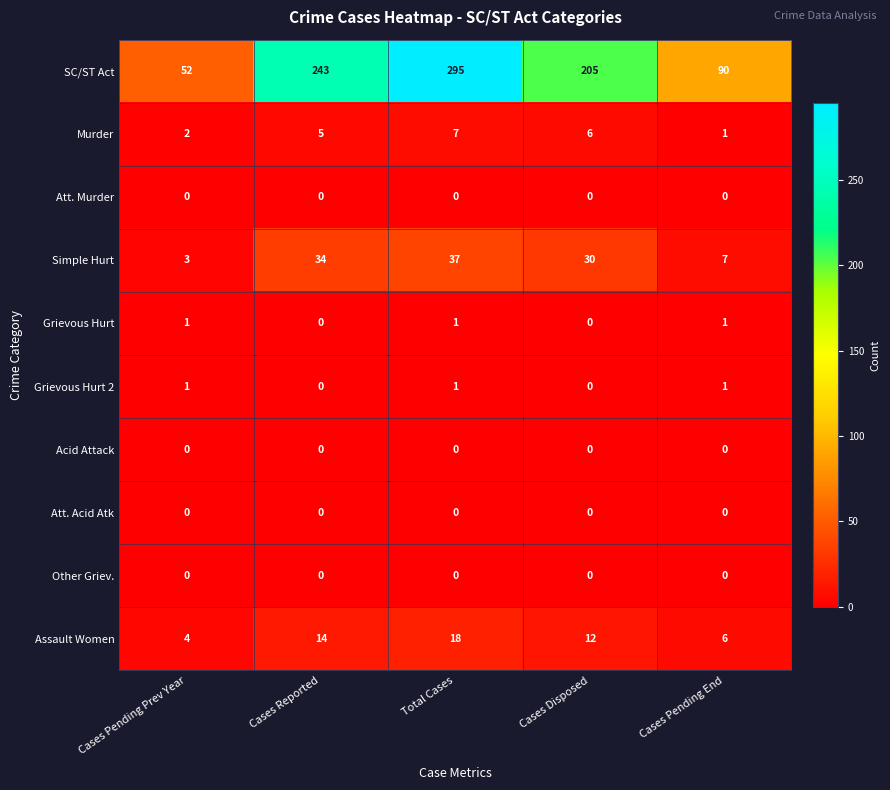

What is the difference between the maximum and second lowest values in the Murder series?

5